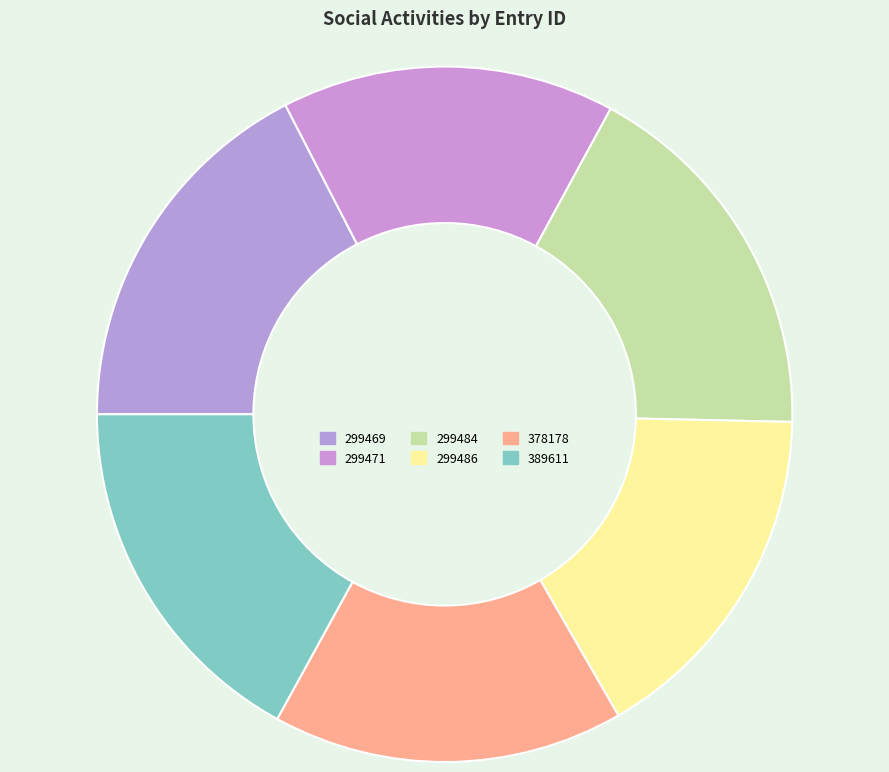

True or false: 299469 accounts for 17% of the total.

True